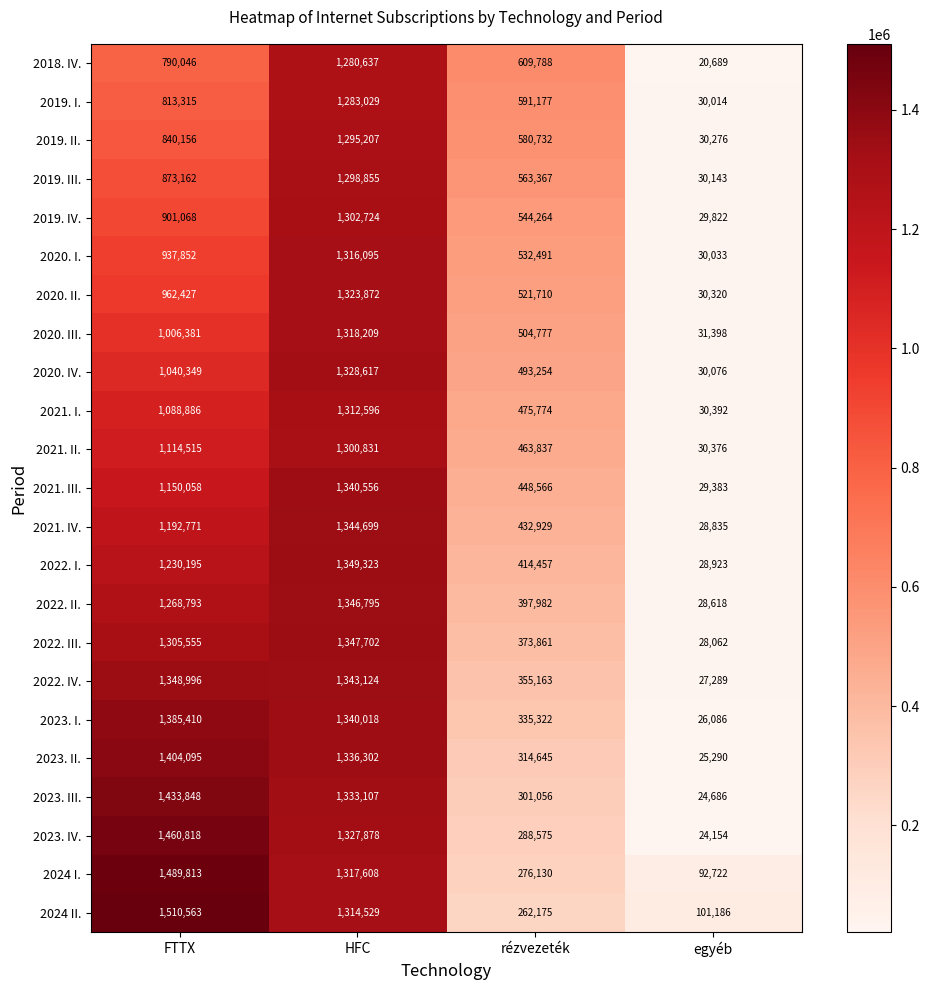

What is the spread (max minus min) of values at egyéb?

80497